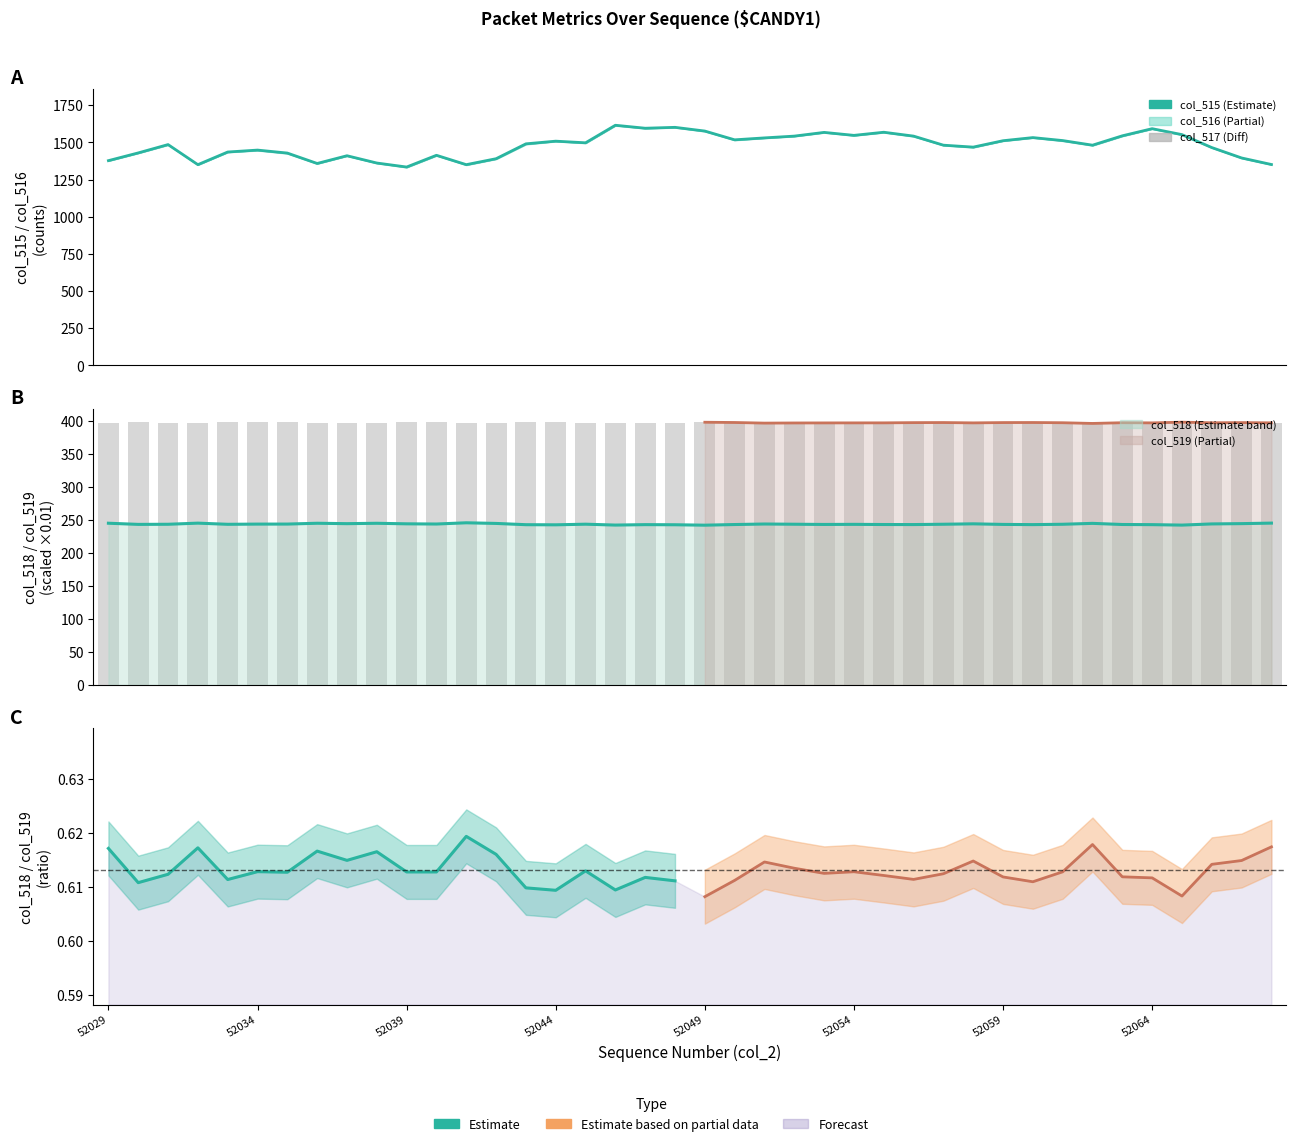

Where does the col_519 series first go above 397?

52030